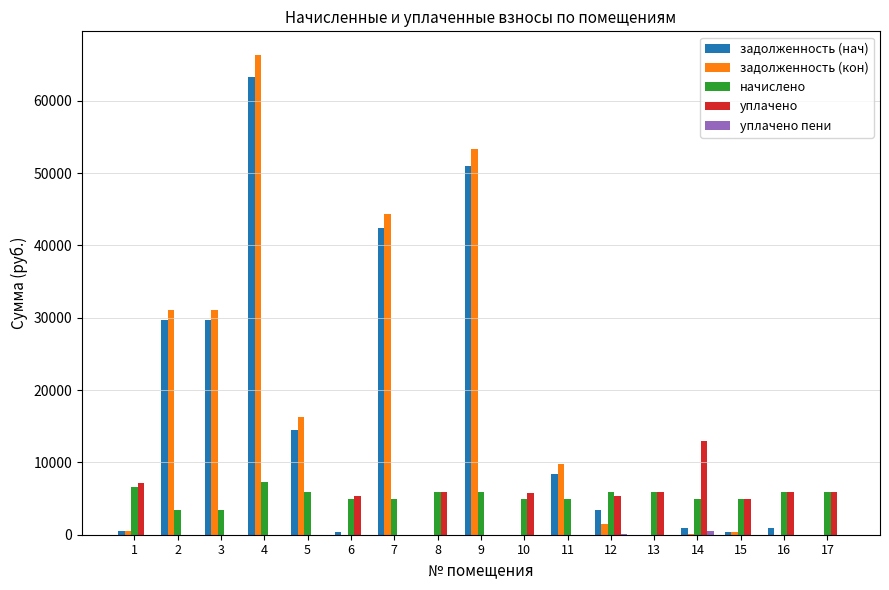

The value of уплачено at 16 is 8090.2. True or false?

False